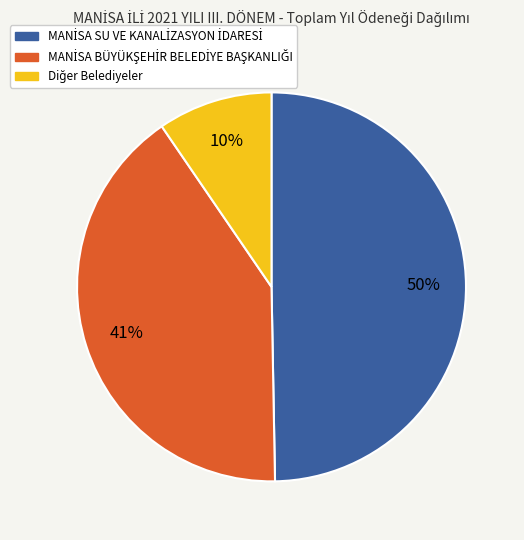

To the nearest percent, what is the average slice percentage?

33%